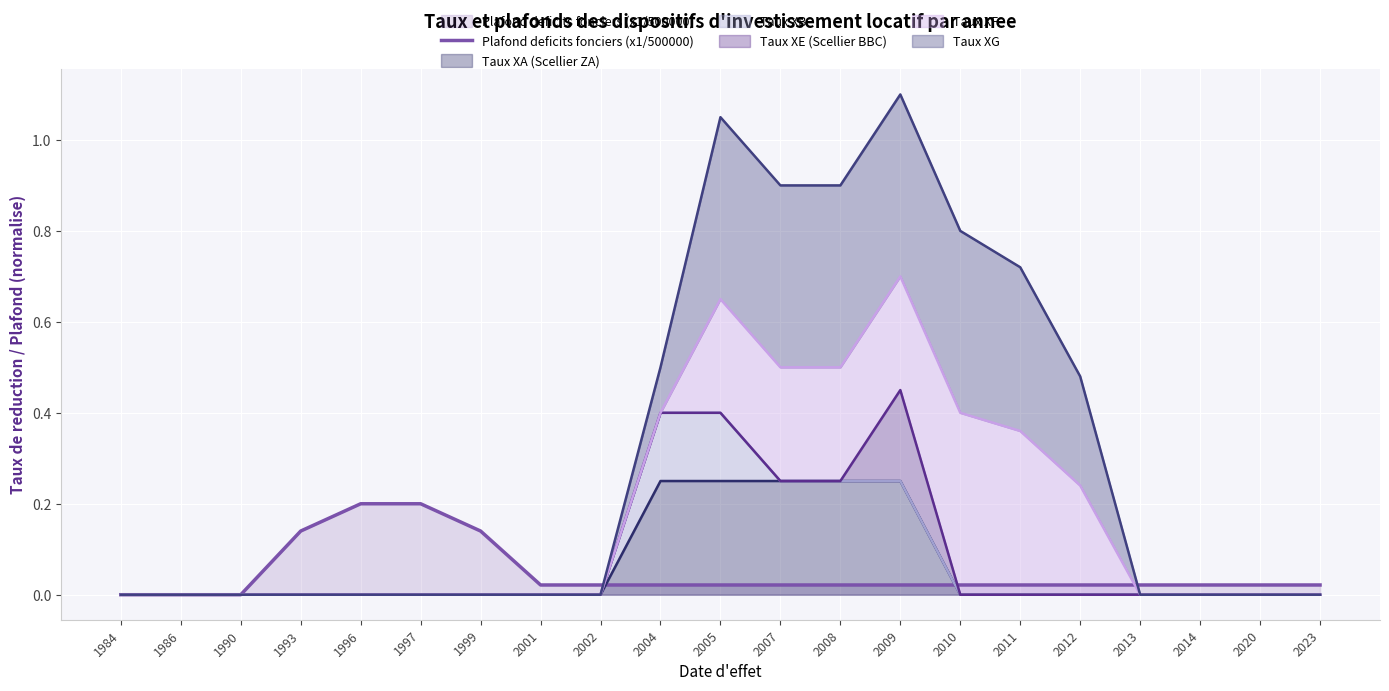

Rank the categories by value from highest to lowest.

1996, 1997, 1993, 1999, 2001, 2002, 2004, 2005, 2007, 2008, 2009, 2010, 2011, 2012, 2013, 2014, 2020, 2023, 1984, 1986, 1990